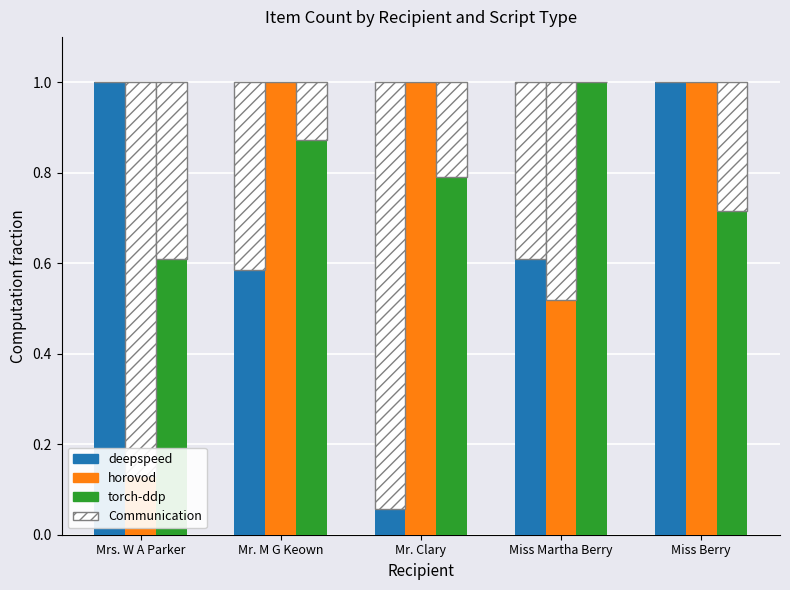

True or false: horovod has a value of 1.4 at Miss Berry.

False